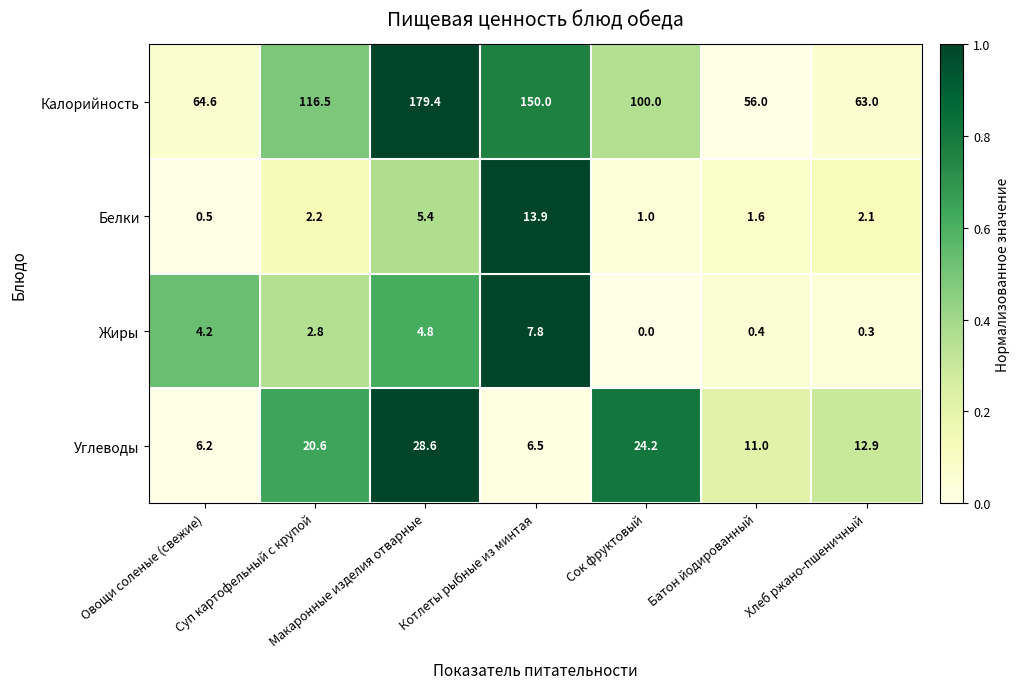

Is the value of Углеводы at Суп картофельный с крупой greater than the value of Белки at Суп картофельный с крупой?

Yes